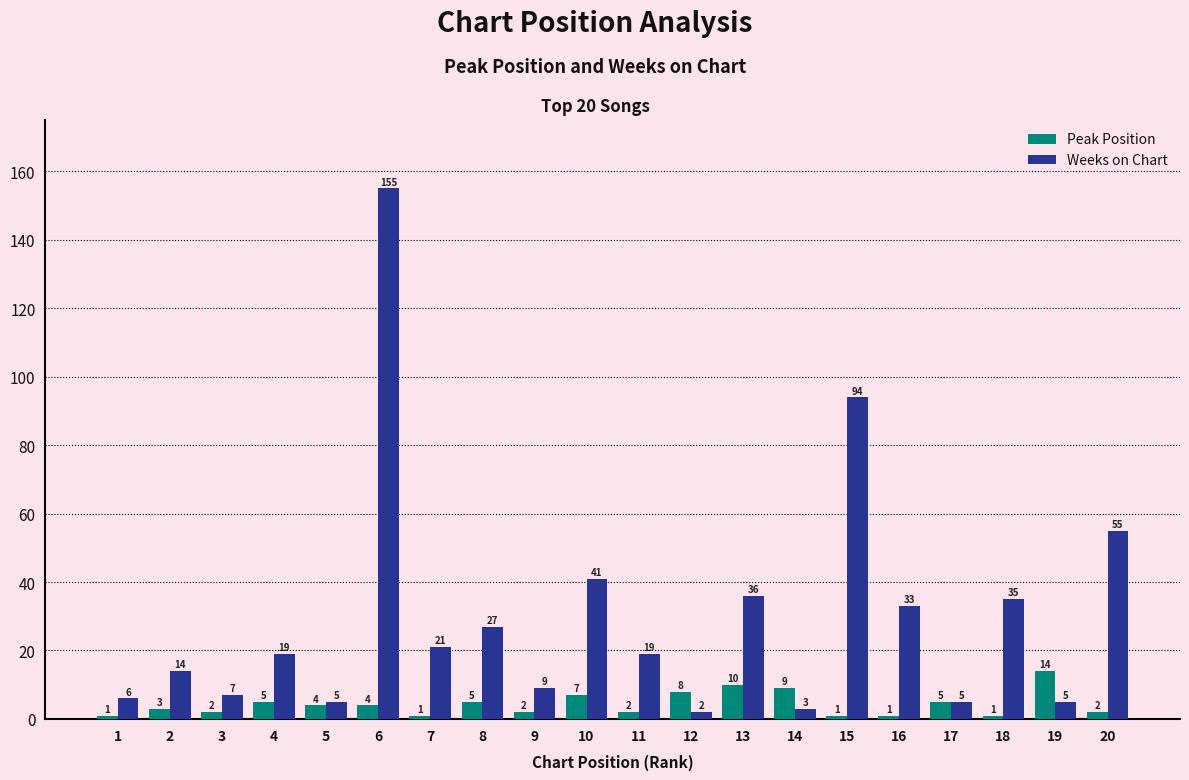

Between 6 and 11, which series saw the biggest shift?

Weeks on Chart